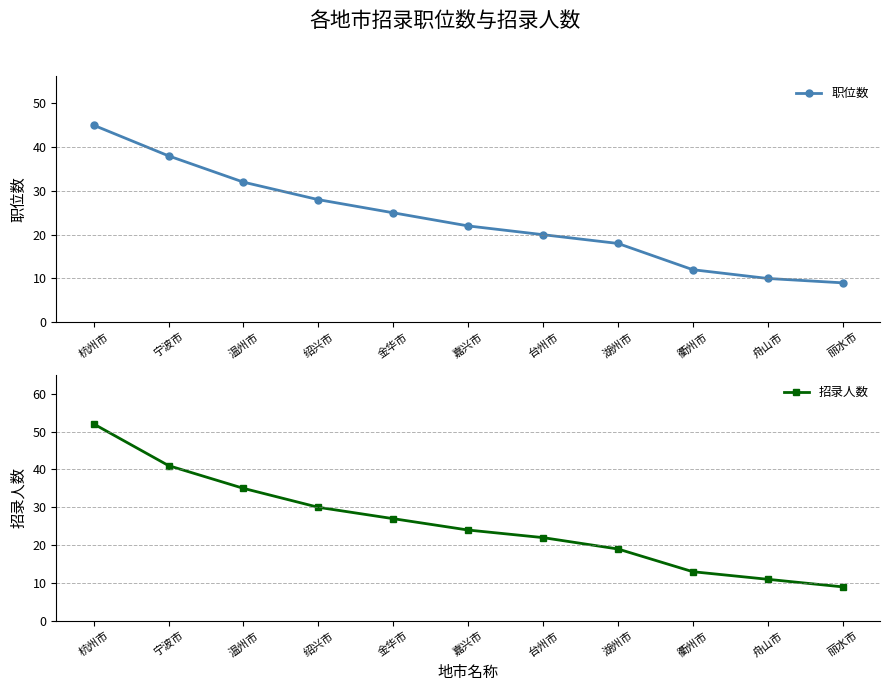

True or false: 职位数 has a value of 17 at 金华市.

False